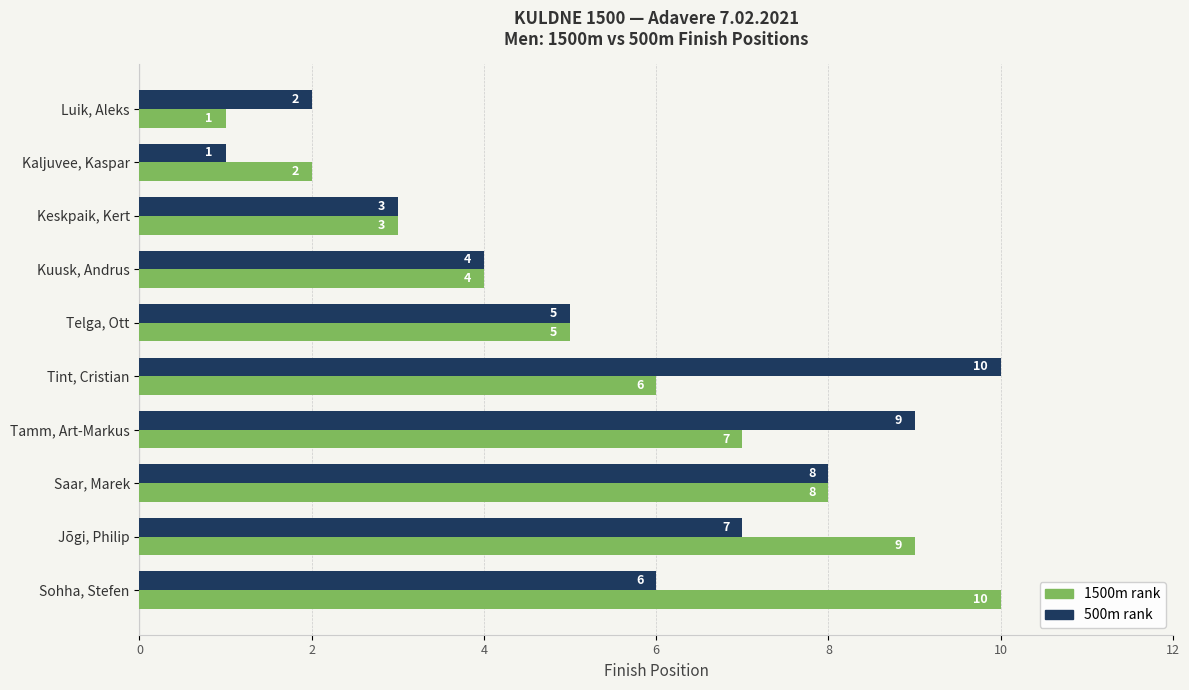

What is the total value across all series at Jõgi, Philip?

16